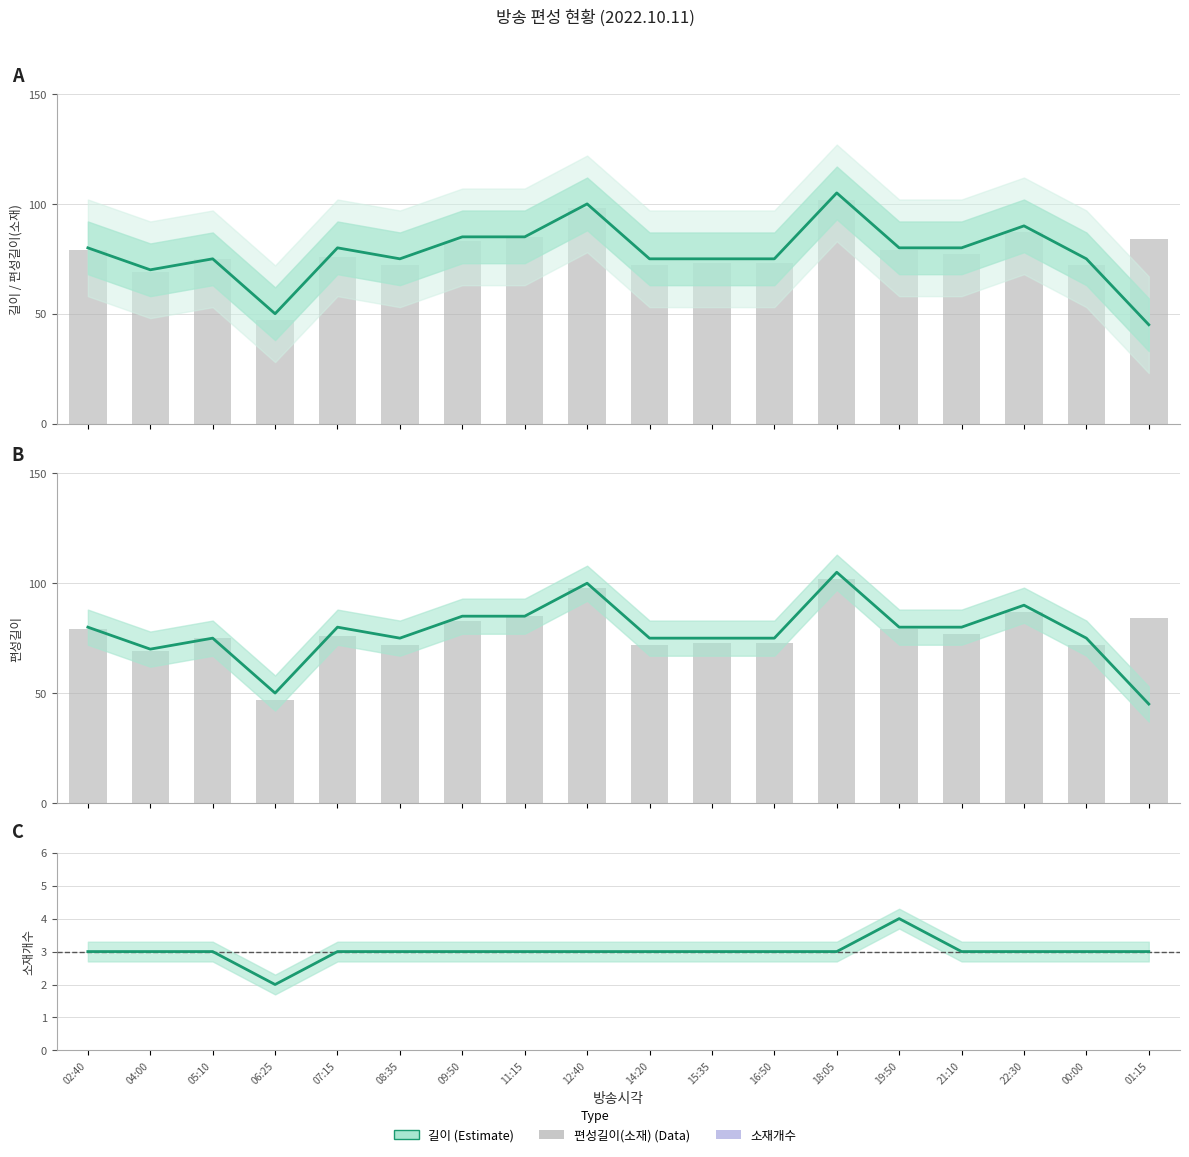

Rank the series by their maximum value, from lowest to highest.

소재개수, 편성길이(소재), 길이, 편성길이